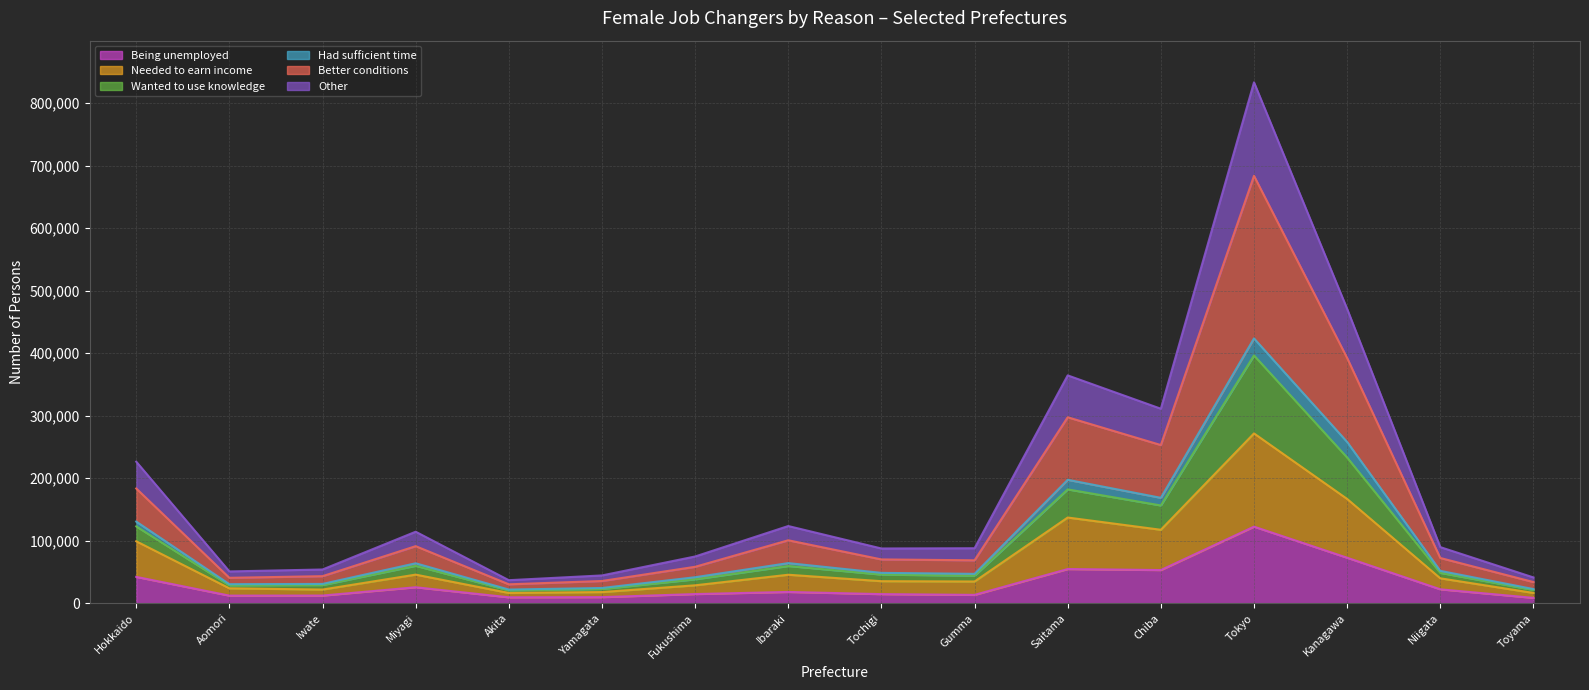

At which label does Being unemployed reach its minimum?

Toyama